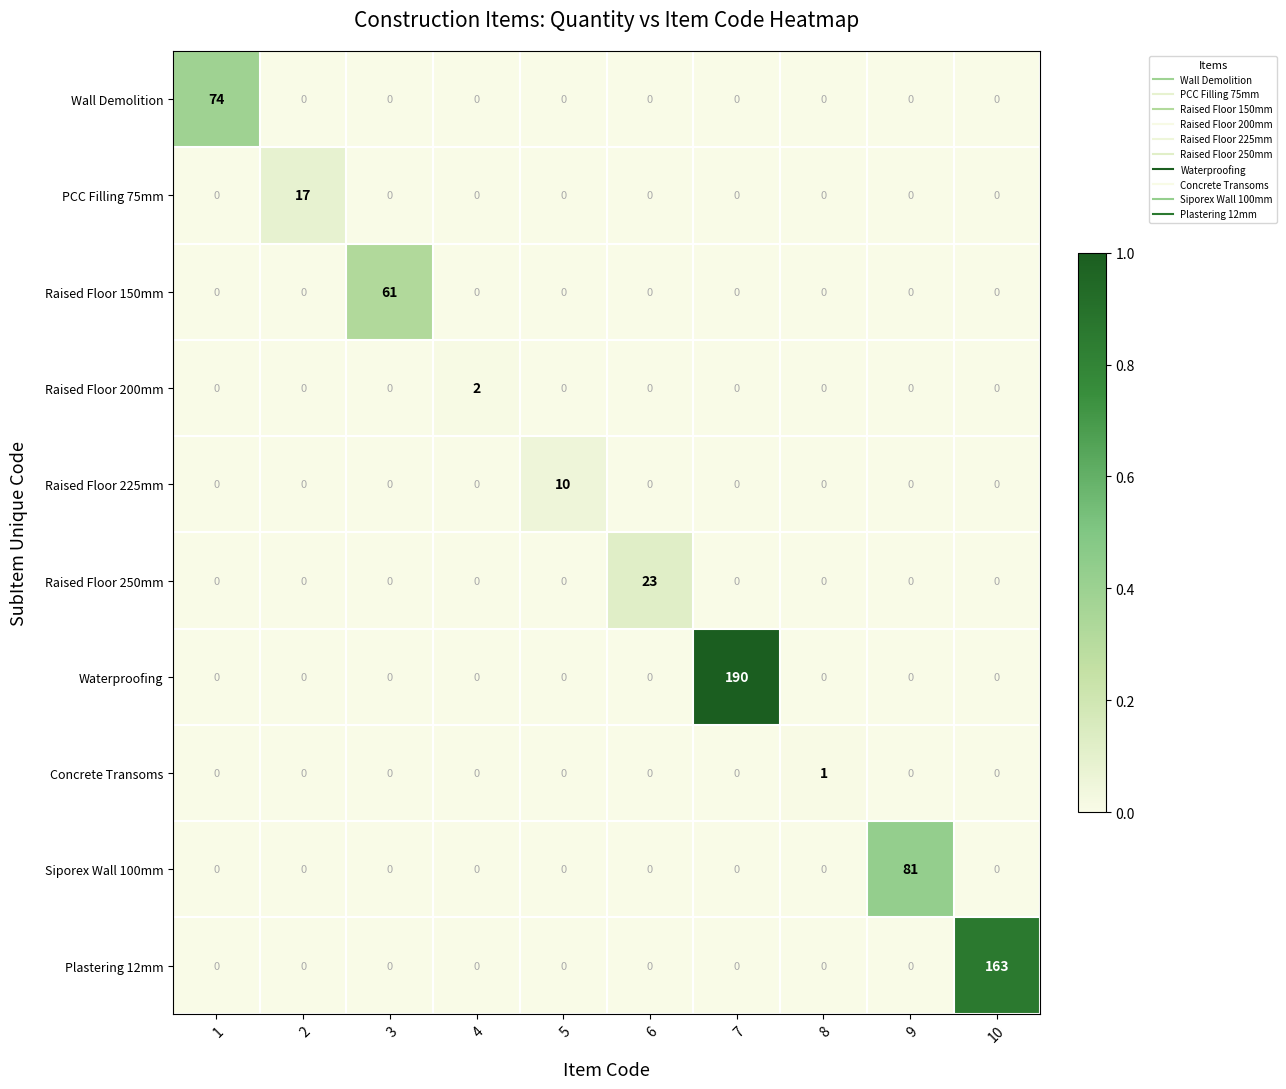

The value of Waterproofing at 6 is -104. True or false?

False